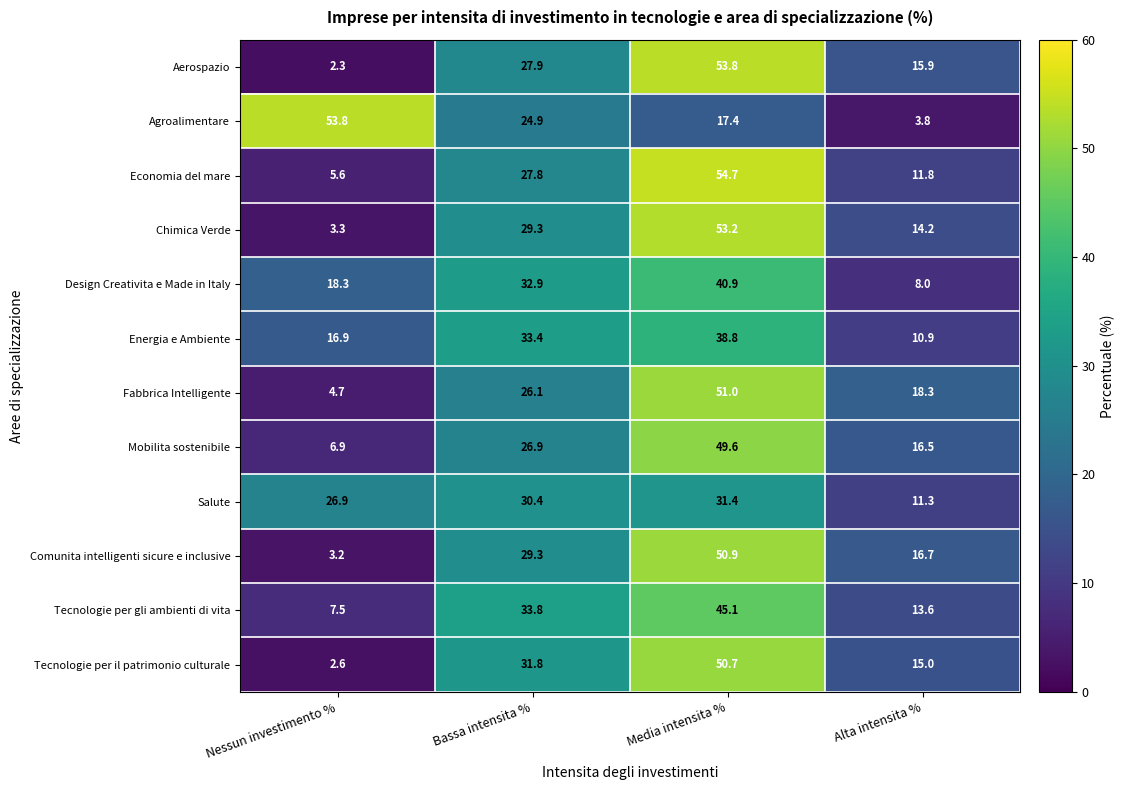

What is the difference between the Chimica Verde values at Alta intensita % and Bassa intensita %?

15.1